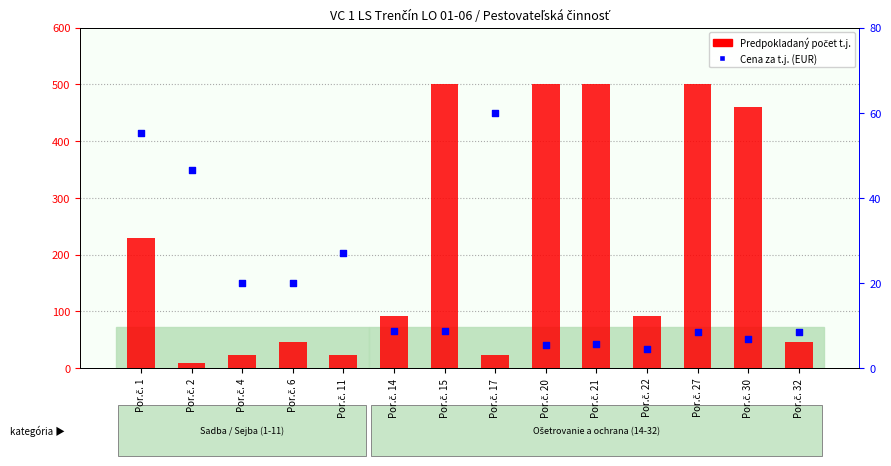

At how many categories does at least one series exceed 306?

5